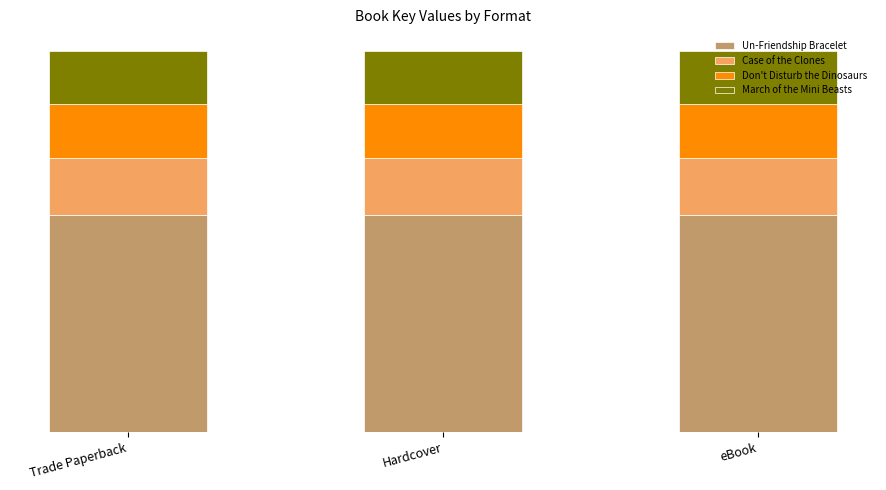

List the labels in order of Case of the Clones value, smallest first.

Trade Paperback, Hardcover, eBook